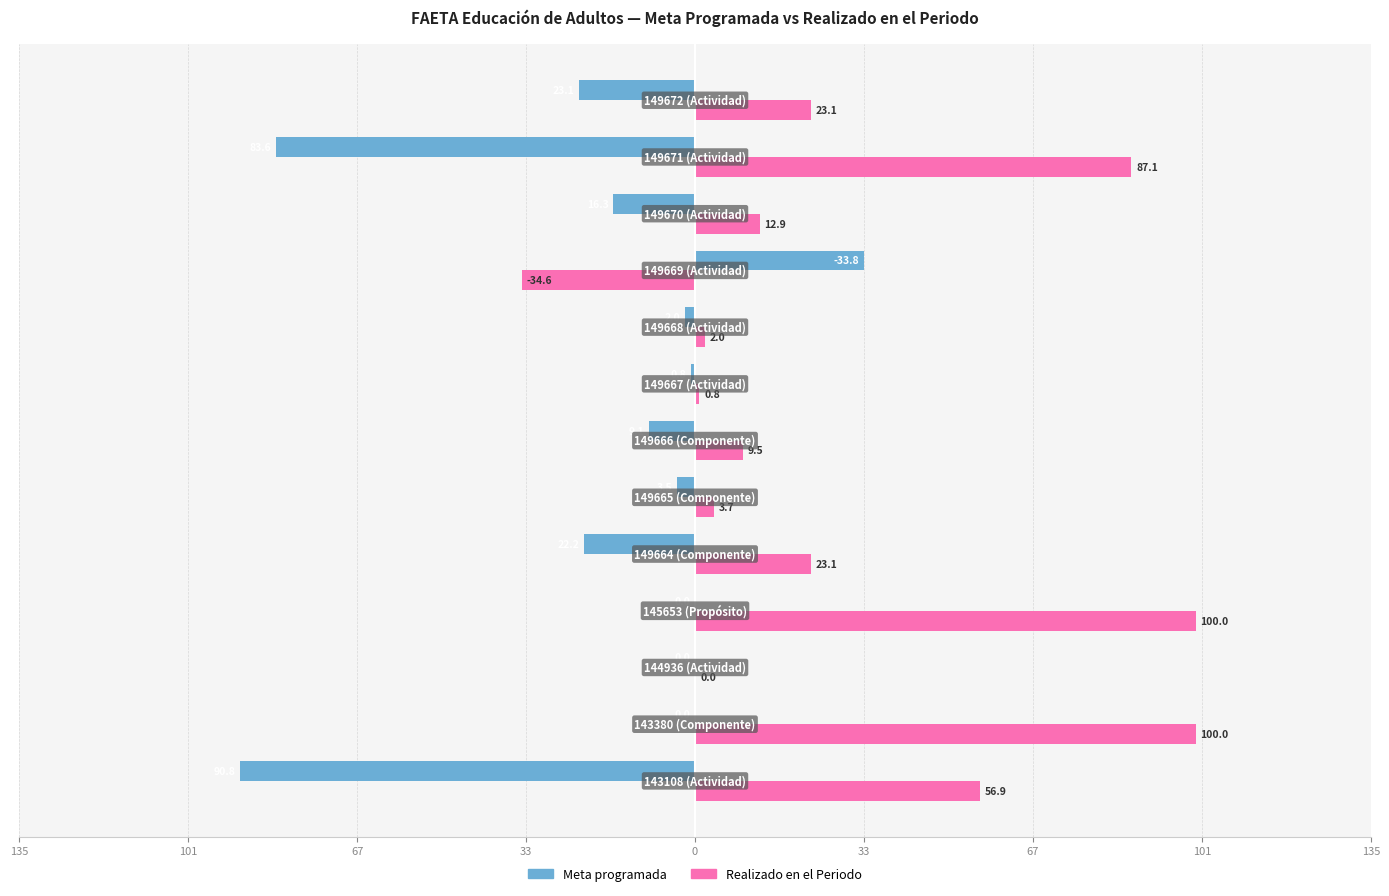

What are all the series names shown in the legend?

Meta programada, Realizado en el Periodo